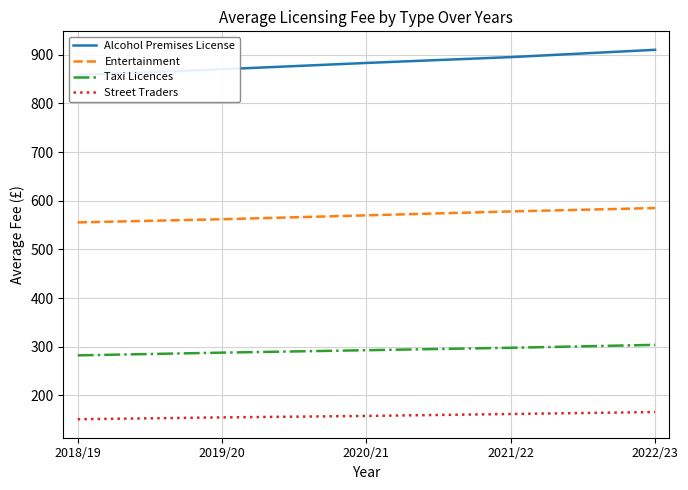

True or false: Street Traders and Alcohol Premises License intersect in this chart.

False